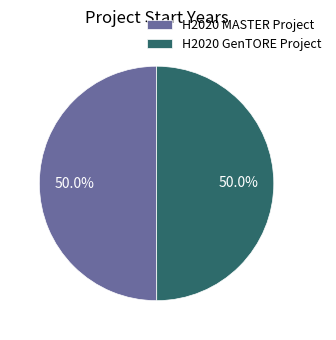

True or false: H2020 MASTER Project accounts for 50% of the total.

True